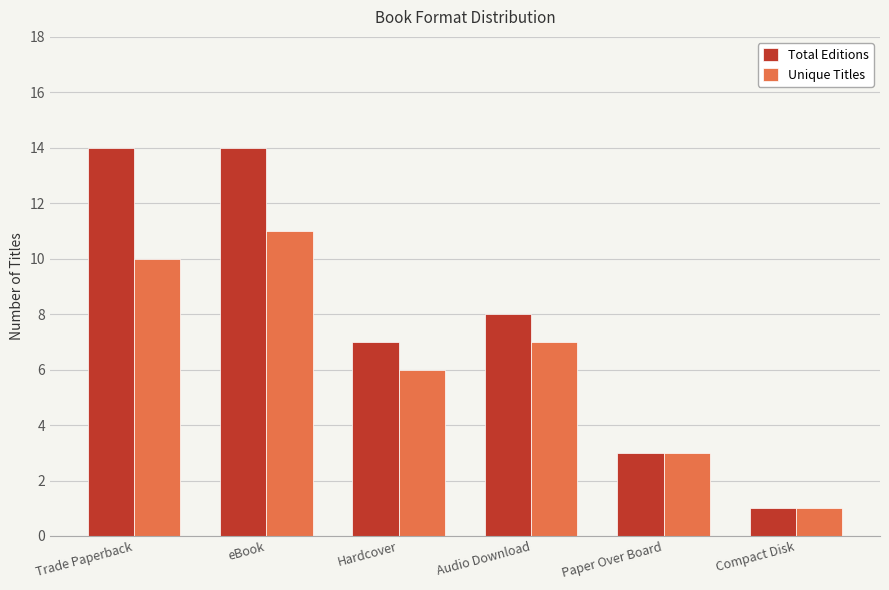

What value does the Unique Titles series have at Hardcover, to the nearest 10?

10